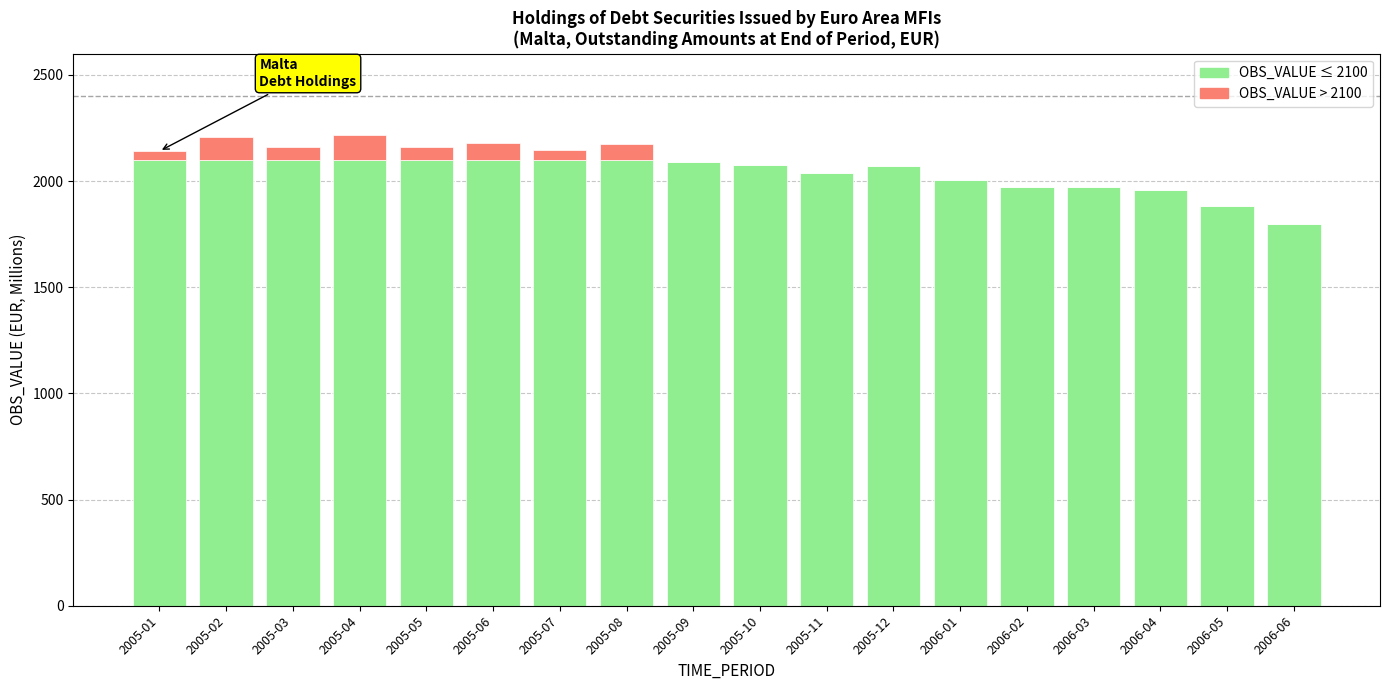

How many data points does each series have?

18